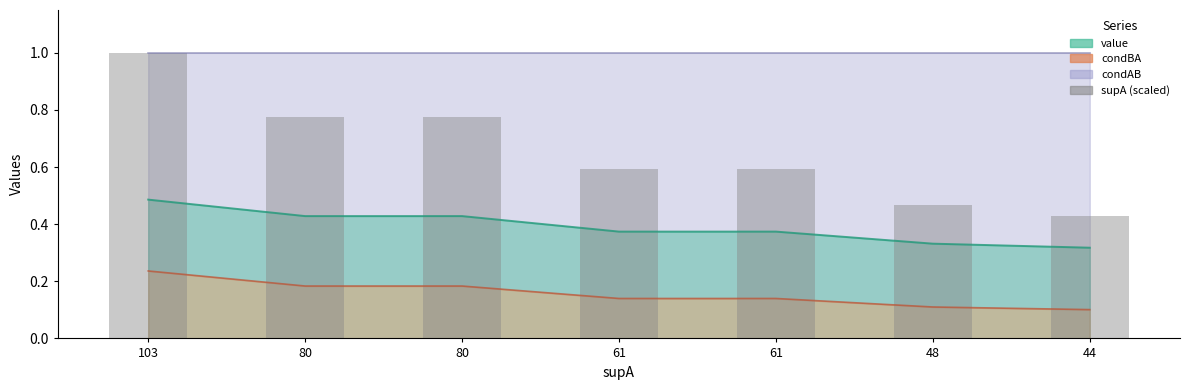

Reading left to right, list all the values displayed in this chart.

1.0	0.8	0.8	0.6	0.6	0.5	0.4